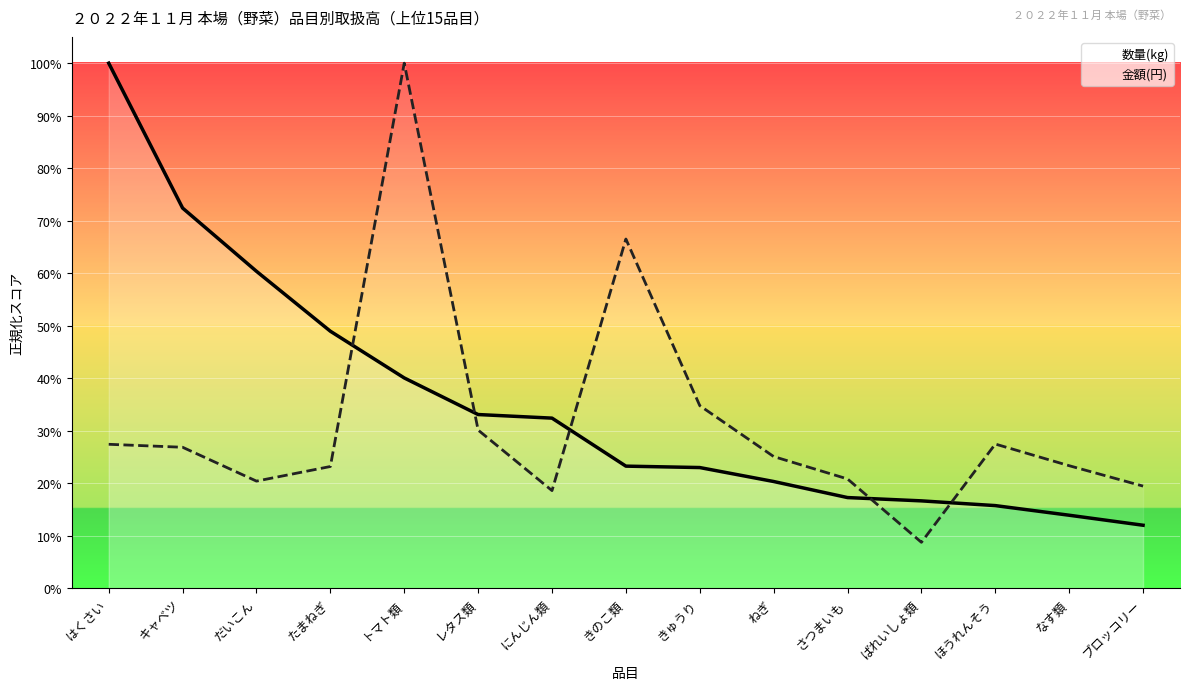

What is the difference between the maximum and minimum values in the 金額(円) series?

0.9